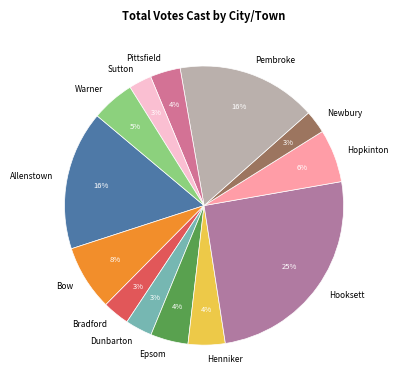

Which has a higher value, Hopkinton or Epsom?

Hopkinton